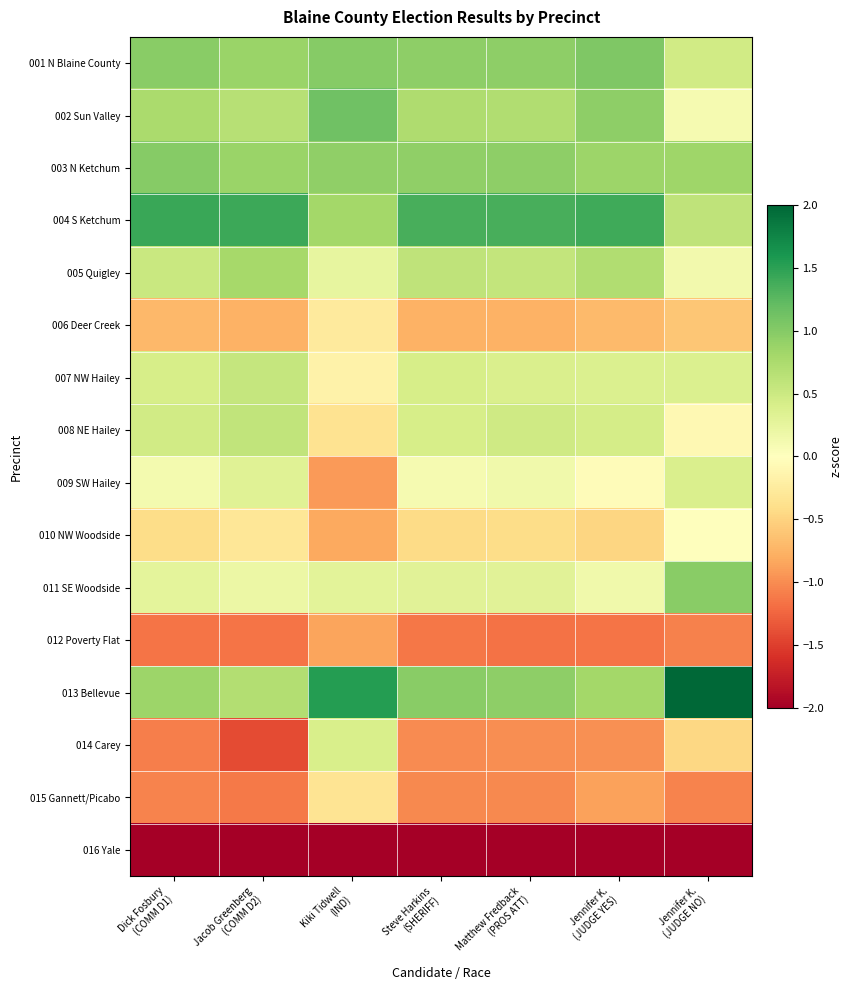

Reading left to right, transcribe all the data shown in this chart.

001 N Blaine County: Dick Fosbury
(COMM D1)=1.0	Jacob Greenberg
(COMM D2)=0.9	Kiki Tidwell
(IND)=1.0	Steve Harkins
(SHERIFF)=0.9	Matthew Fredback
(PROS ATT)=0.9	Jennifer K.
(JUDGE YES)=1.0	Jennifer K.
(JUDGE NO)=0.5
002 Sun Valley: Dick Fosbury
(COMM D1)=0.8	Jacob Greenberg
(COMM D2)=0.7	Kiki Tidwell
(IND)=1.1	Steve Harkins
(SHERIFF)=0.7	Matthew Fredback
(PROS ATT)=0.7	Jennifer K.
(JUDGE YES)=0.9	Jennifer K.
(JUDGE NO)=0.1
003 N Ketchum: Dick Fosbury
(COMM D1)=1.0	Jacob Greenberg
(COMM D2)=0.9	Kiki Tidwell
(IND)=0.9	Steve Harkins
(SHERIFF)=0.9	Matthew Fredback
(PROS ATT)=0.9	Jennifer K.
(JUDGE YES)=0.9	Jennifer K.
(JUDGE NO)=0.8
004 S Ketchum: Dick Fosbury
(COMM D1)=1.4	Jacob Greenberg
(COMM D2)=1.4	Kiki Tidwell
(IND)=0.8	Steve Harkins
(SHERIFF)=1.4	Matthew Fredback
(PROS ATT)=1.3	Jennifer K.
(JUDGE YES)=1.4	Jennifer K.
(JUDGE NO)=0.6
005 Quigley: Dick Fosbury
(COMM D1)=0.5	Jacob Greenberg
(COMM D2)=0.8	Kiki Tidwell
(IND)=0.2	Steve Harkins
(SHERIFF)=0.6	Matthew Fredback
(PROS ATT)=0.6	Jennifer K.
(JUDGE YES)=0.7	Jennifer K.
(JUDGE NO)=0.1
006 Deer Creek: Dick Fosbury
(COMM D1)=-0.7	Jacob Greenberg
(COMM D2)=-0.8	Kiki Tidwell
(IND)=-0.3	Steve Harkins
(SHERIFF)=-0.8	Matthew Fredback
(PROS ATT)=-0.8	Jennifer K.
(JUDGE YES)=-0.7	Jennifer K.
(JUDGE NO)=-0.6
007 NW Hailey: Dick Fosbury
(COMM D1)=0.4	Jacob Greenberg
(COMM D2)=0.6	Kiki Tidwell
(IND)=-0.2	Steve Harkins
(SHERIFF)=0.4	Matthew Fredback
(PROS ATT)=0.4	Jennifer K.
(JUDGE YES)=0.4	Jennifer K.
(JUDGE NO)=0.4
008 NE Hailey: Dick Fosbury
(COMM D1)=0.5	Jacob Greenberg
(COMM D2)=0.6	Kiki Tidwell
(IND)=-0.4	Steve Harkins
(SHERIFF)=0.4	Matthew Fredback
(PROS ATT)=0.5	Jennifer K.
(JUDGE YES)=0.4	Jennifer K.
(JUDGE NO)=-0.1
009 SW Hailey: Dick Fosbury
(COMM D1)=0.1	Jacob Greenberg
(COMM D2)=0.3	Kiki Tidwell
(IND)=-0.9	Steve Harkins
(SHERIFF)=0.1	Matthew Fredback
(PROS ATT)=0.1	Jennifer K.
(JUDGE YES)=-0.0	Jennifer K.
(JUDGE NO)=0.4
010 NW Woodside: Dick Fosbury
(COMM D1)=-0.4	Jacob Greenberg
(COMM D2)=-0.3	Kiki Tidwell
(IND)=-0.8	Steve Harkins
(SHERIFF)=-0.4	Matthew Fredback
(PROS ATT)=-0.4	Jennifer K.
(JUDGE YES)=-0.5	Jennifer K.
(JUDGE NO)=-0.0
011 SE Woodside: Dick Fosbury
(COMM D1)=0.3	Jacob Greenberg
(COMM D2)=0.2	Kiki Tidwell
(IND)=0.3	Steve Harkins
(SHERIFF)=0.3	Matthew Fredback
(PROS ATT)=0.3	Jennifer K.
(JUDGE YES)=0.2	Jennifer K.
(JUDGE NO)=1.0
012 Poverty Flat: Dick Fosbury
(COMM D1)=-1.2	Jacob Greenberg
(COMM D2)=-1.1	Kiki Tidwell
(IND)=-0.9	Steve Harkins
(SHERIFF)=-1.1	Matthew Fredback
(PROS ATT)=-1.2	Jennifer K.
(JUDGE YES)=-1.1	Jennifer K.
(JUDGE NO)=-1.1
013 Bellevue: Dick Fosbury
(COMM D1)=0.9	Jacob Greenberg
(COMM D2)=0.7	Kiki Tidwell
(IND)=1.5	Steve Harkins
(SHERIFF)=1.0	Matthew Fredback
(PROS ATT)=1.0	Jennifer K.
(JUDGE YES)=0.8	Jennifer K.
(JUDGE NO)=2.0
014 Carey: Dick Fosbury
(COMM D1)=-1.1	Jacob Greenberg
(COMM D2)=-1.4	Kiki Tidwell
(IND)=0.4	Steve Harkins
(SHERIFF)=-1.0	Matthew Fredback
(PROS ATT)=-1.0	Jennifer K.
(JUDGE YES)=-1.0	Jennifer K.
(JUDGE NO)=-0.5
015 Gannett/Picabo: Dick Fosbury
(COMM D1)=-1.1	Jacob Greenberg
(COMM D2)=-1.1	Kiki Tidwell
(IND)=-0.3	Steve Harkins
(SHERIFF)=-1.0	Matthew Fredback
(PROS ATT)=-1.0	Jennifer K.
(JUDGE YES)=-0.9	Jennifer K.
(JUDGE NO)=-1.0
016 Yale: Dick Fosbury
(COMM D1)=-2.4	Jacob Greenberg
(COMM D2)=-2.2	Kiki Tidwell
(IND)=-2.6	Steve Harkins
(SHERIFF)=-2.4	Matthew Fredback
(PROS ATT)=-2.5	Jennifer K.
(JUDGE YES)=-2.5	Jennifer K.
(JUDGE NO)=-2.6